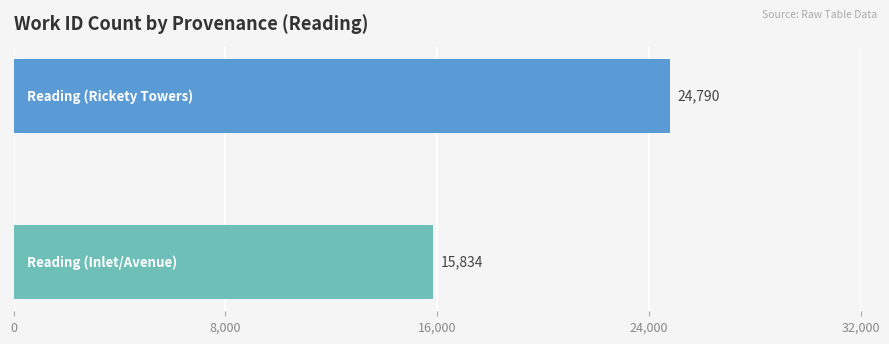

What is the minimum value shown in the chart?

15834